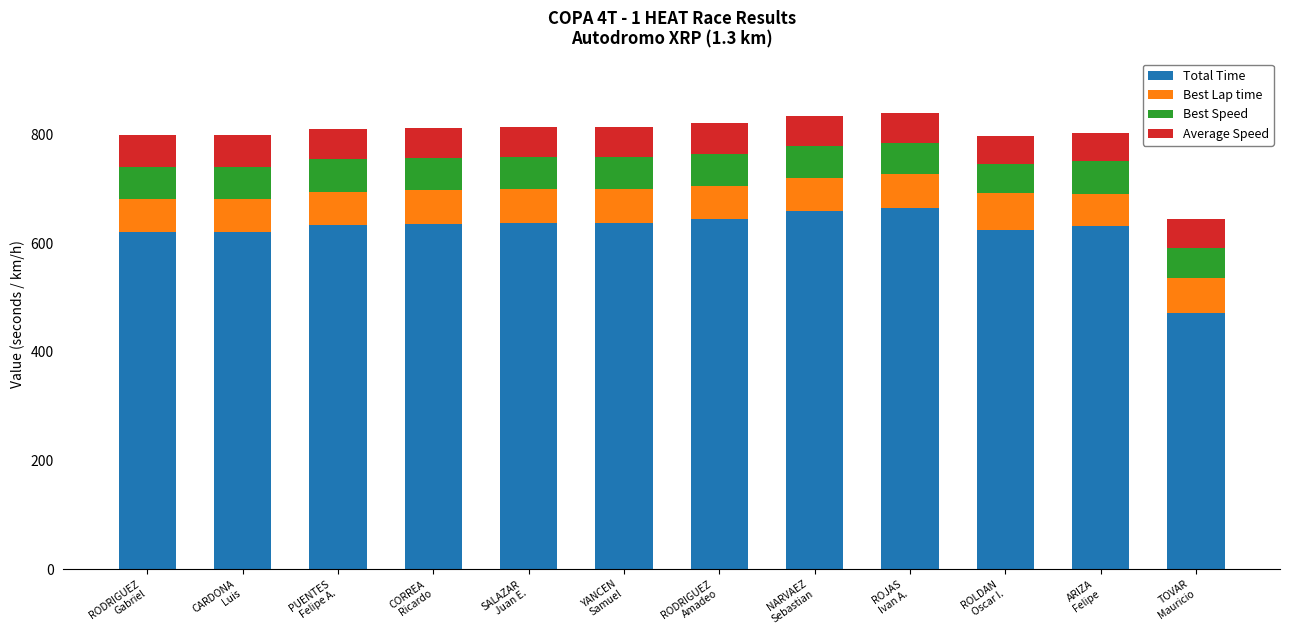

Does the chart contain stacked bars?

Yes